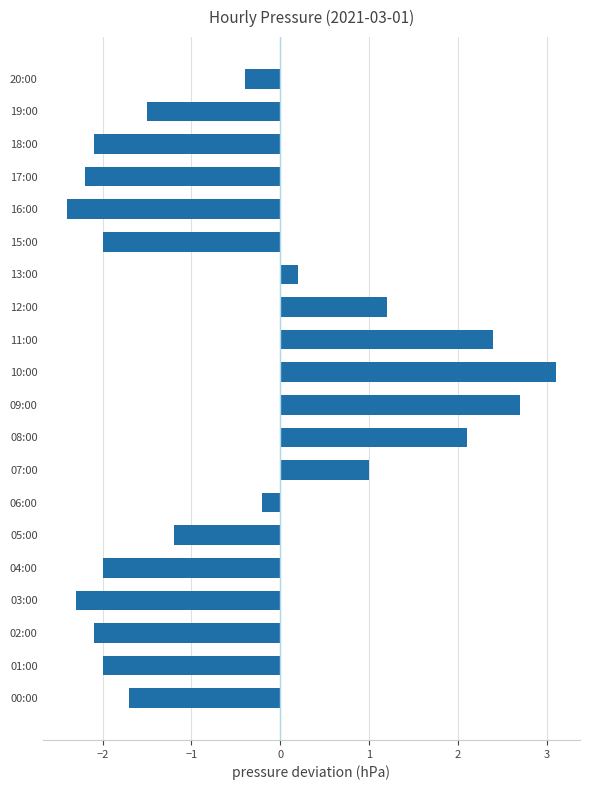

The chart shows a value of -2.4 at 16:00. True or false?

True